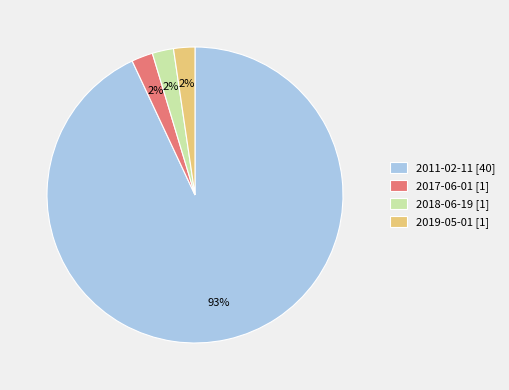

Is it true that 2018-06-19 [1] is 2% of the pie?

True